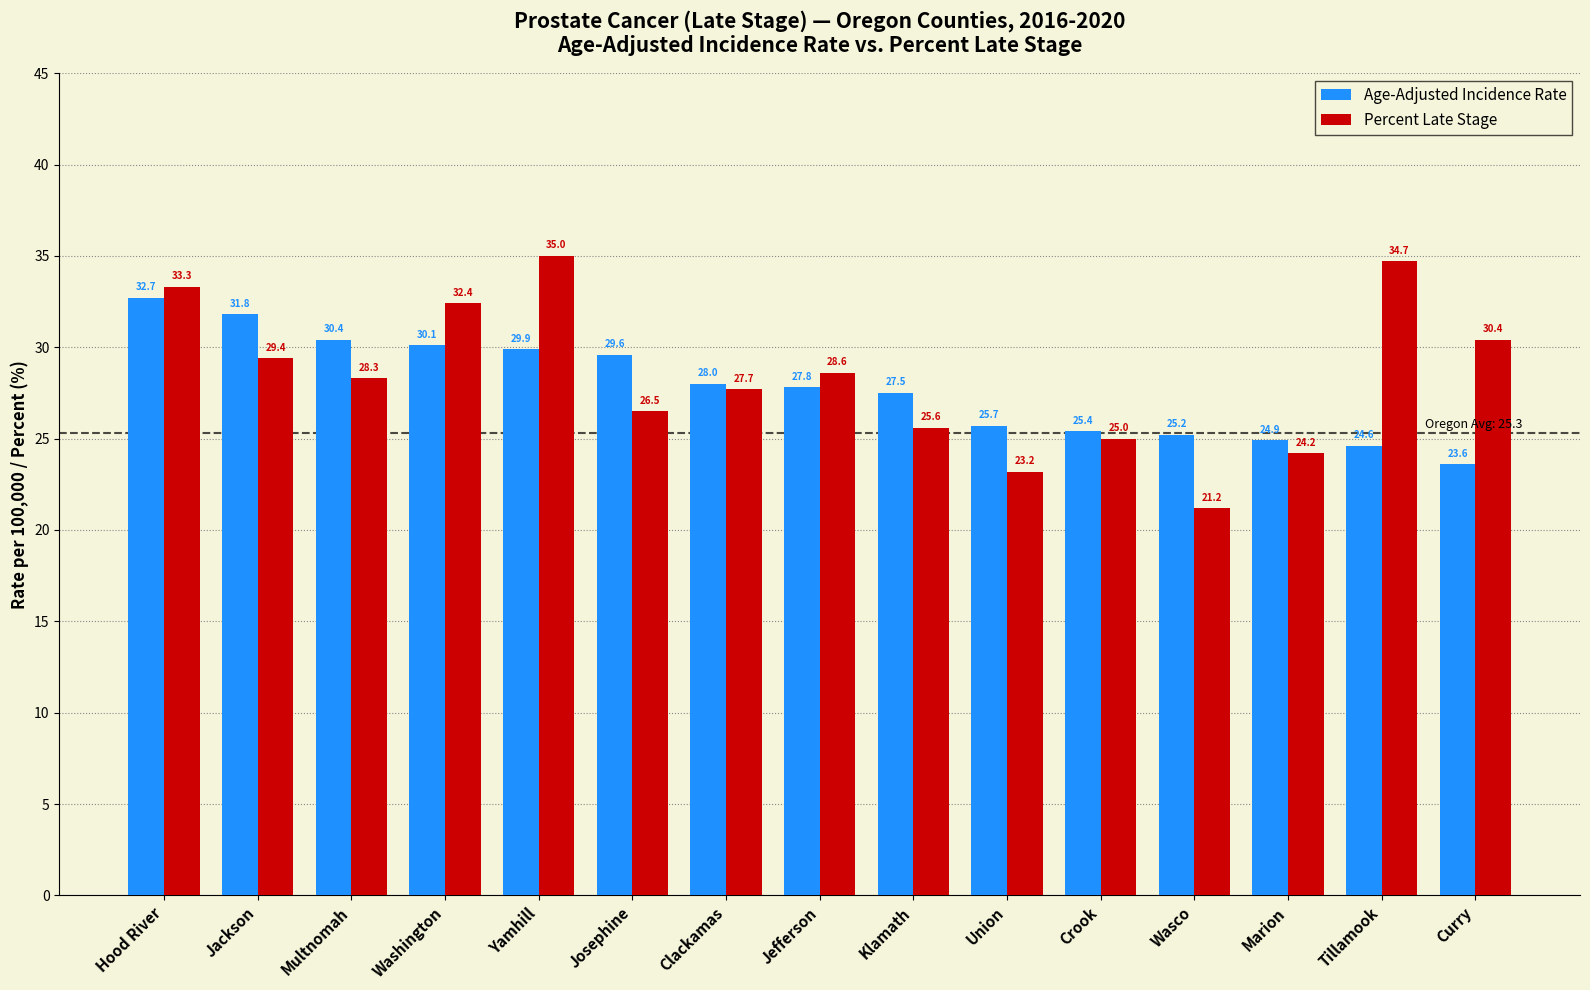

How many values in the Age-Adjusted Incidence Rate series exceed 27?

9